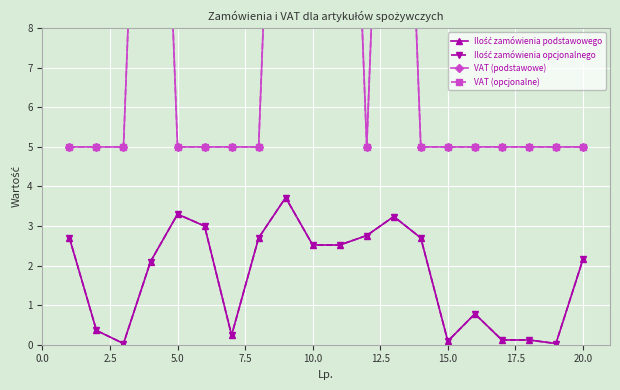

What are all the series names shown in the legend?

Ilość zamówienia podstawowego, Ilość zamówienia opcjonalnego, VAT (podstawowe), VAT (opcjonalne)